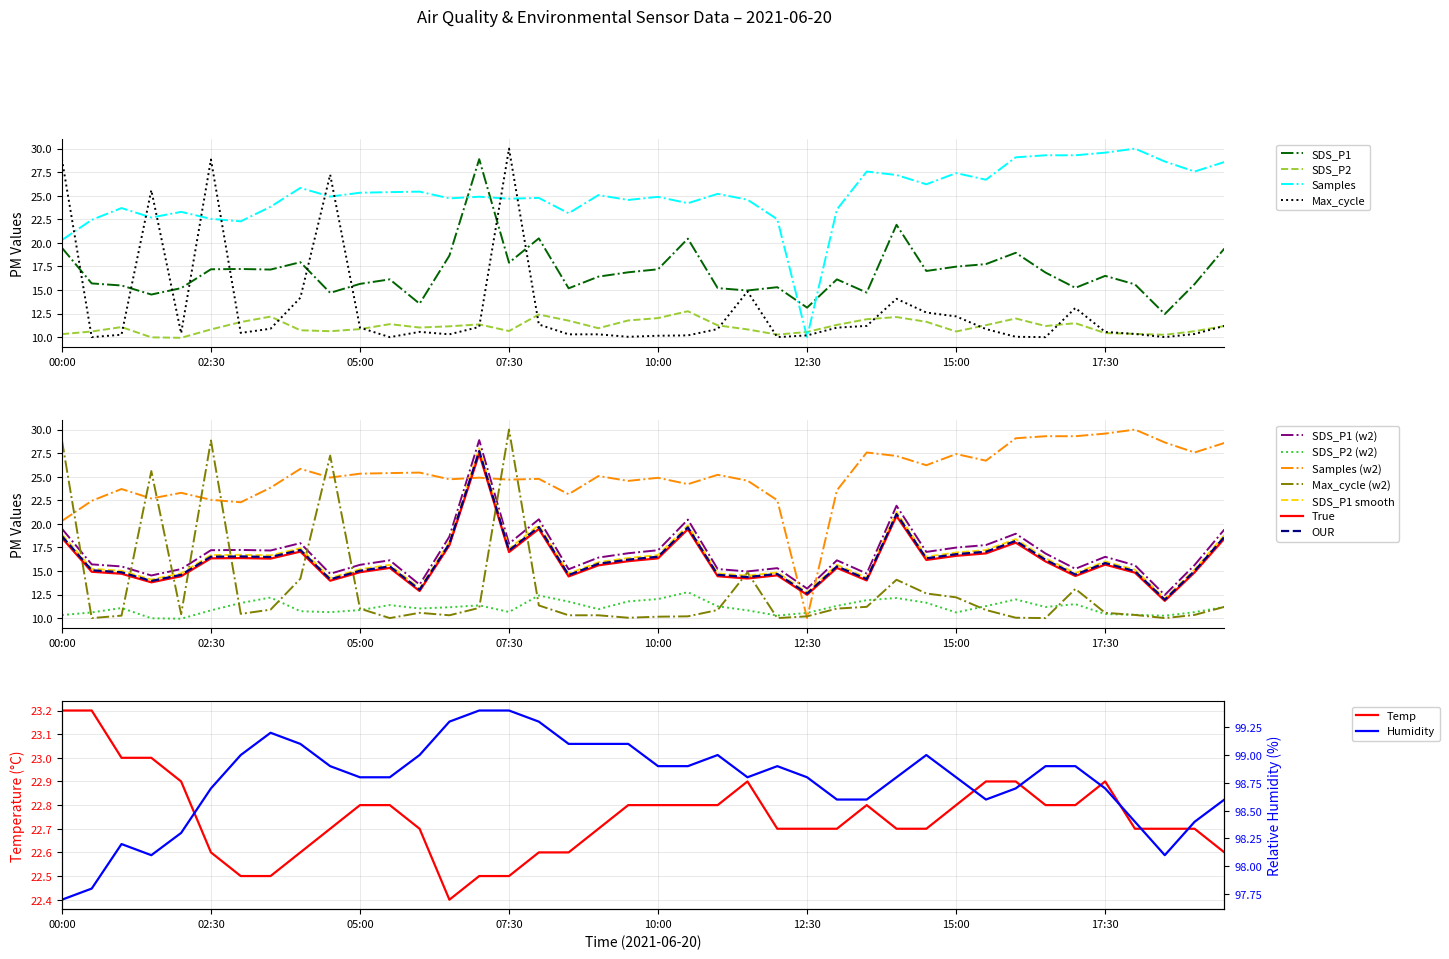

Which category has the highest value in the Max_cycle series?

07:30